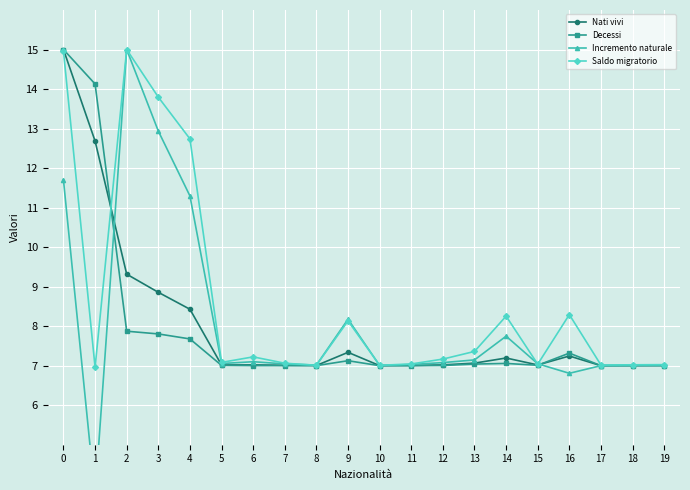

True or false: Incremento naturale has a value of 11.5 at 6.

False